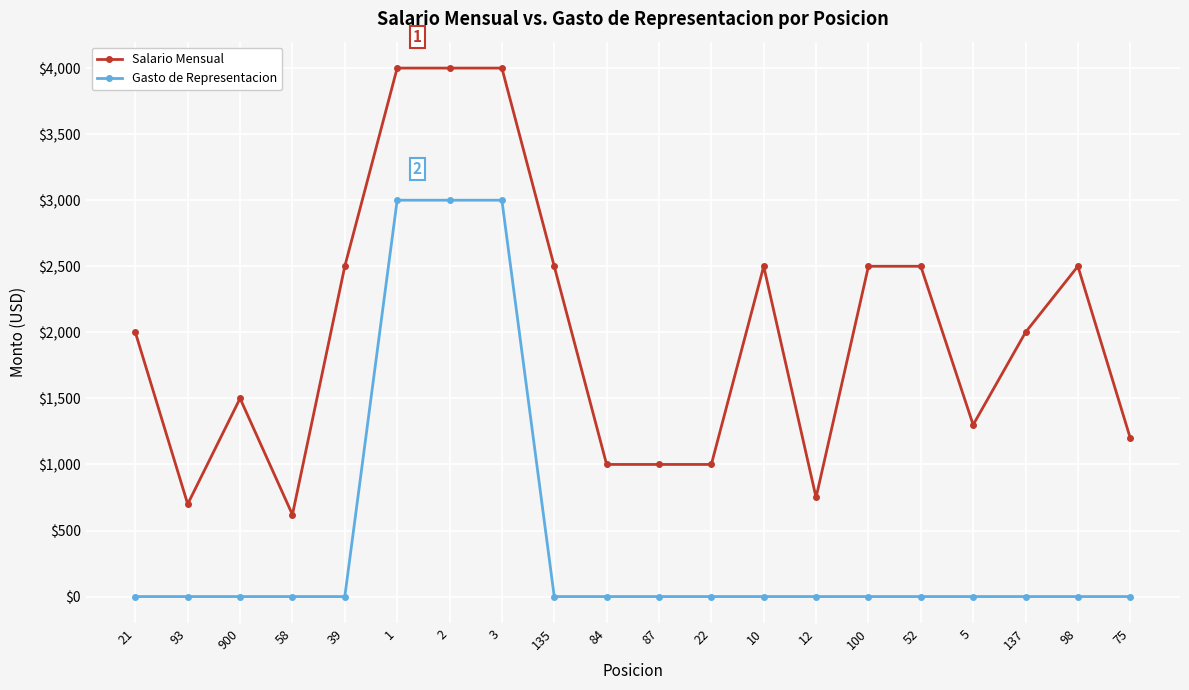

What is the difference between the maximum and second lowest values in the Gasto de Representacion series?

3000